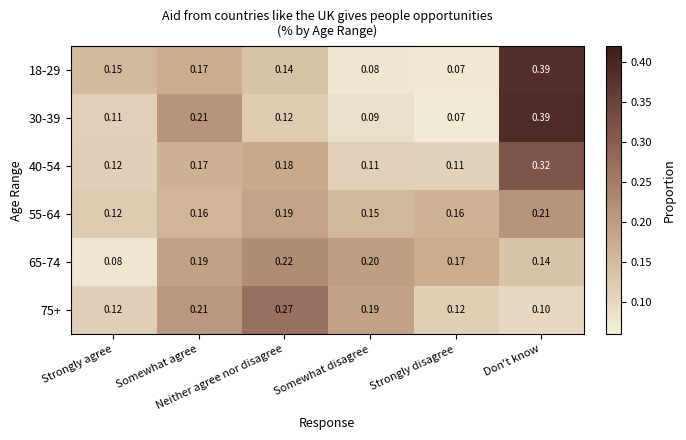

Between Neither agree nor disagree and Strongly disagree, which is larger?

Neither agree nor disagree